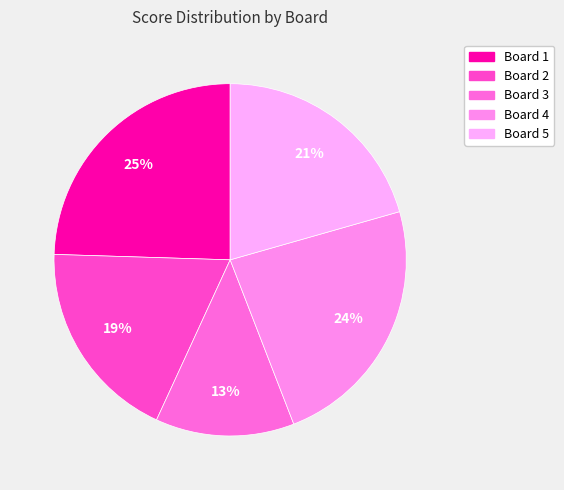

Which slice is the smallest?

Board 3